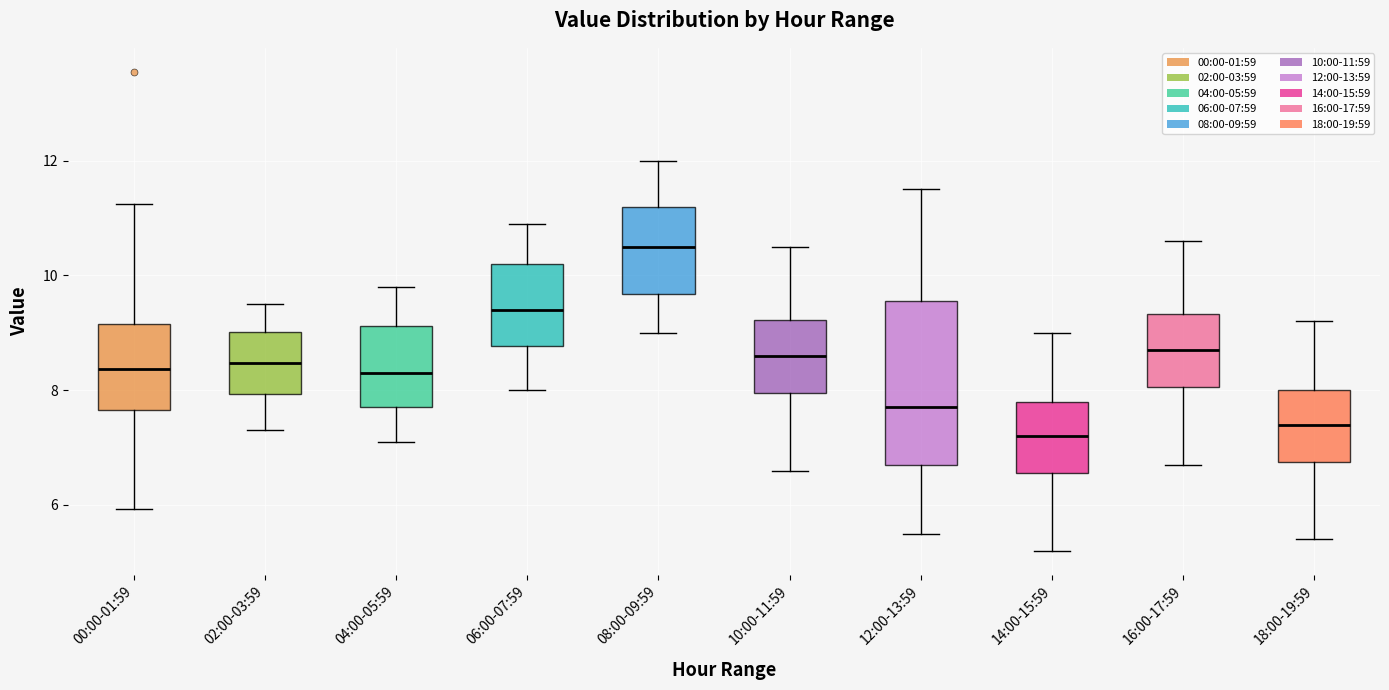

Which box's median line is the lowest?

14:00-15:59